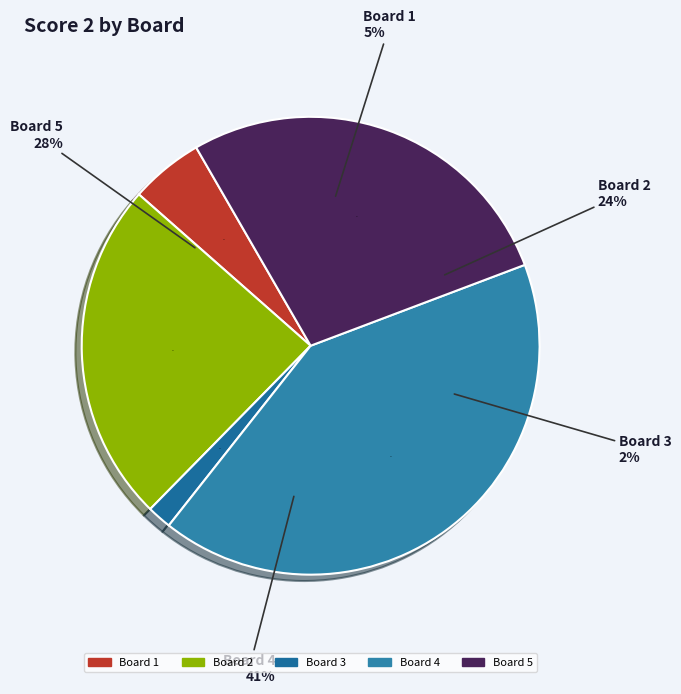

To the nearest percent, what is the difference between the Board 1 and Board 3 slice percentages?

3%